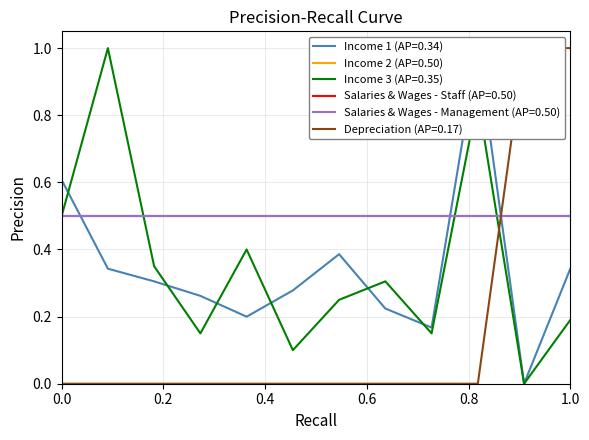

At how many categories does at least one series exceed 0?

12